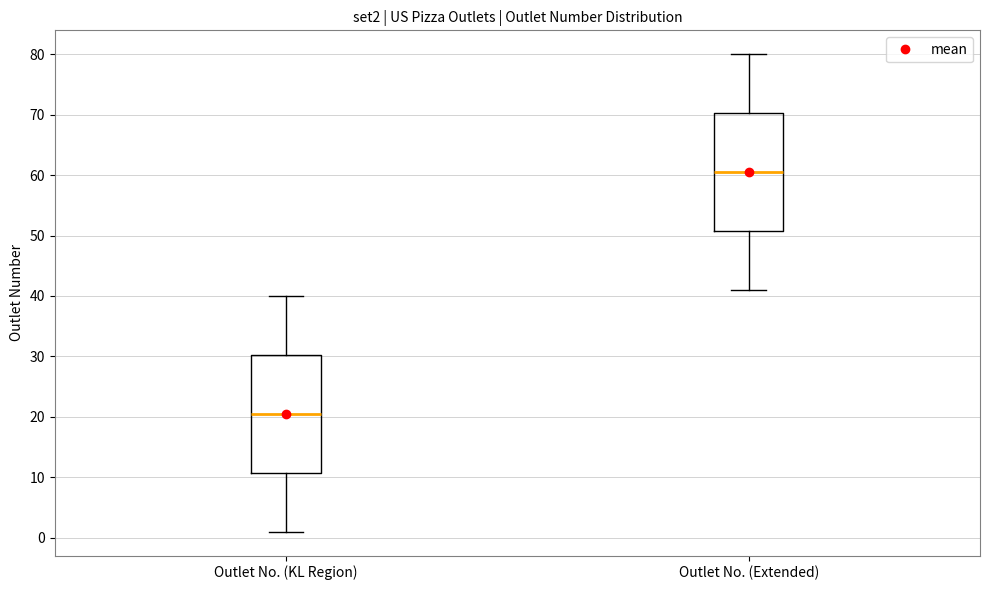

Reading left to right, transcribe this box plot: for each box, give where its median line is, the range the box spans, and where its two whiskers end, as read against the y-axis. The values are not printed on the chart, so give them approximately, as read against the axis.

Outlet No. (KL Region): median 21, box 11 to 30, whiskers 1 to 40
Outlet No. (Extended): median 61, box 51 to 70, whiskers 41 to 80